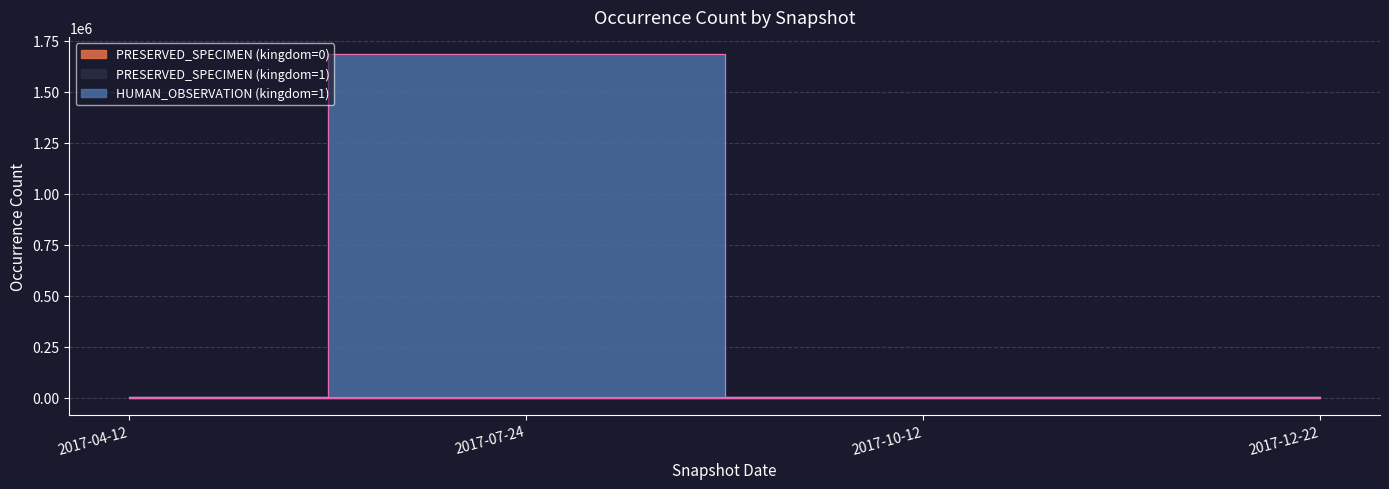

At which category does the chart reach its minimum across all series?

2017-04-12